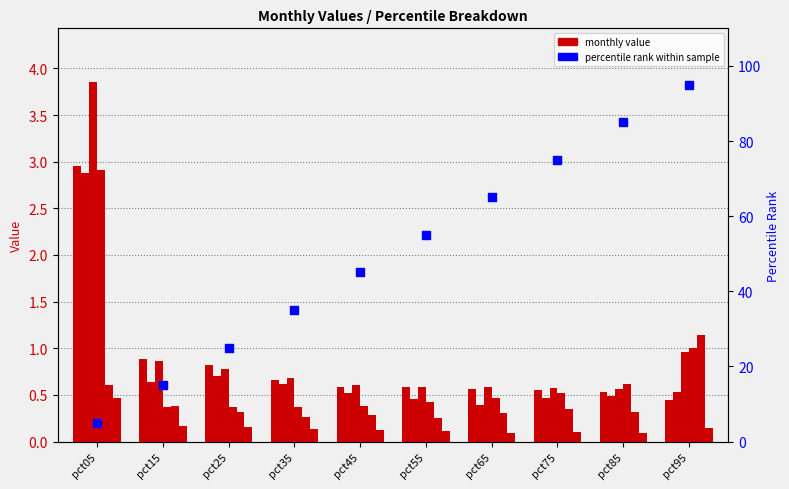

What is the total value across all series at pct45?

2.5